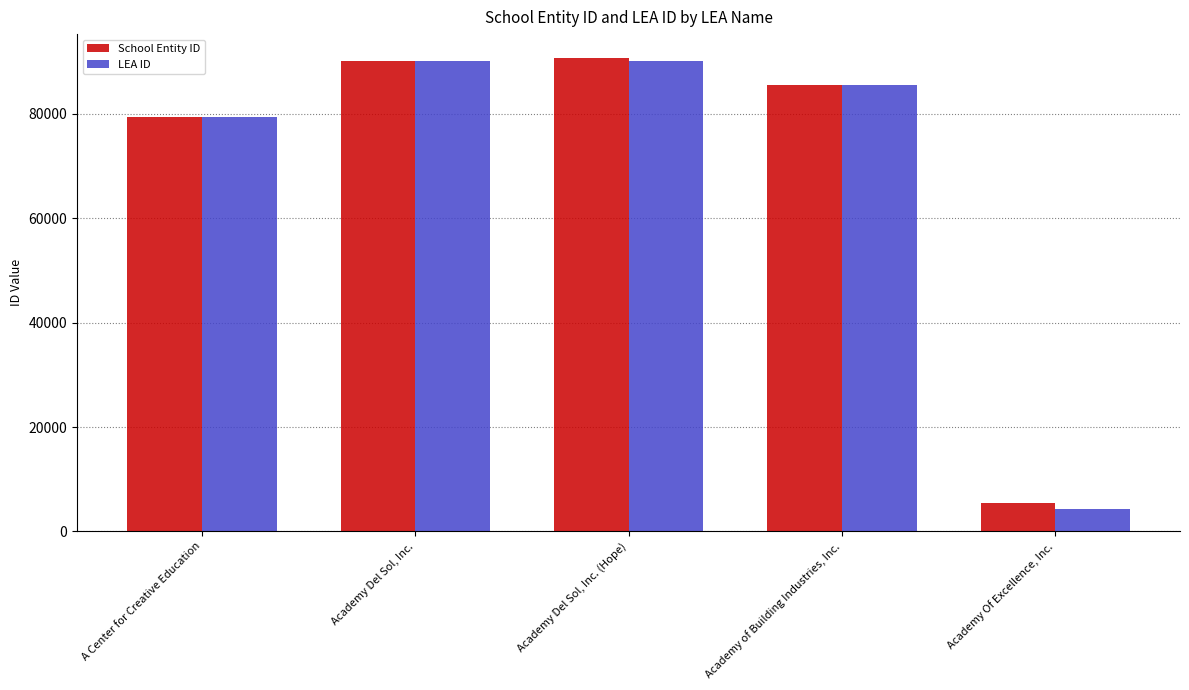

What are all the series names shown in the legend?

School Entity ID, LEA ID